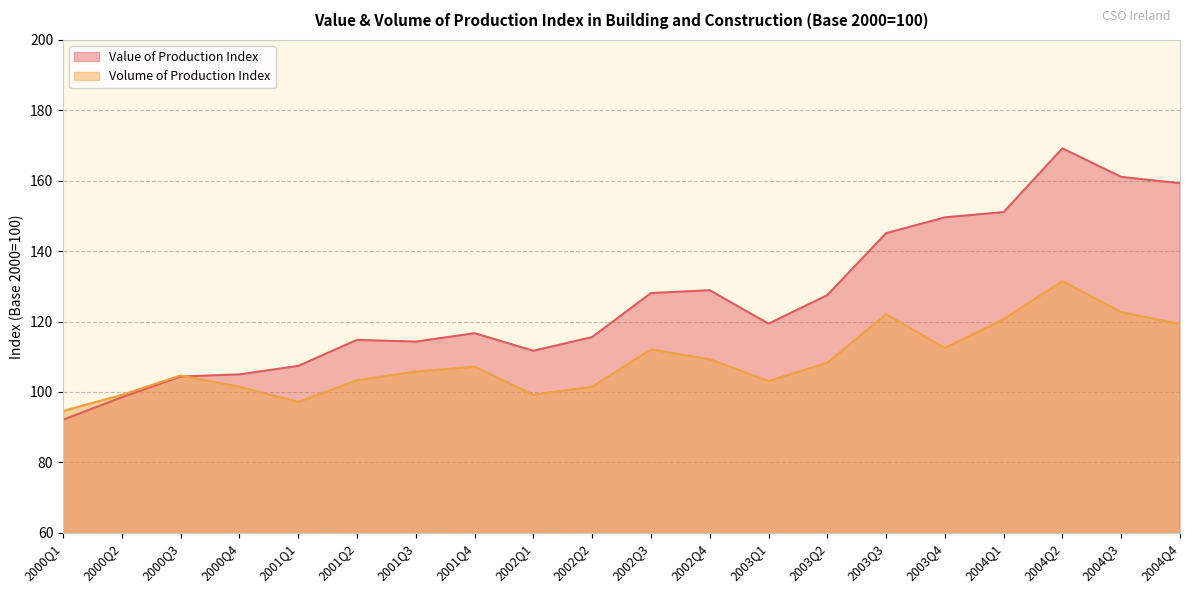

What is the value of the Value of Production Index point at the 4th from the left?

105.0